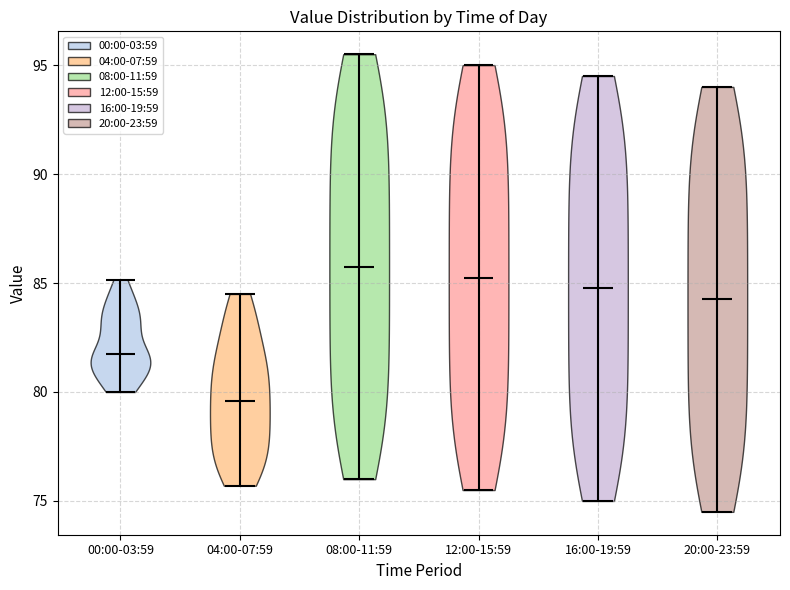

What is the lowest point the violin for 08:00-11:59 reaches on the y-axis? The values are not printed on the chart, so give them approximately, as read against the axis.

76.0